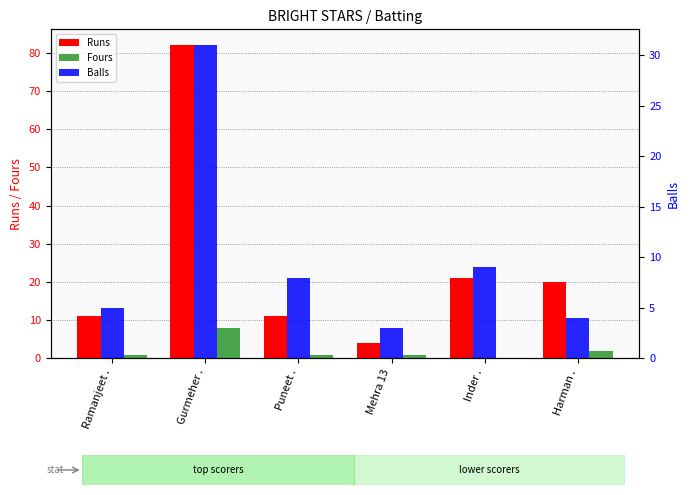

What is the difference between the maximum and minimum values in the Runs series?

78